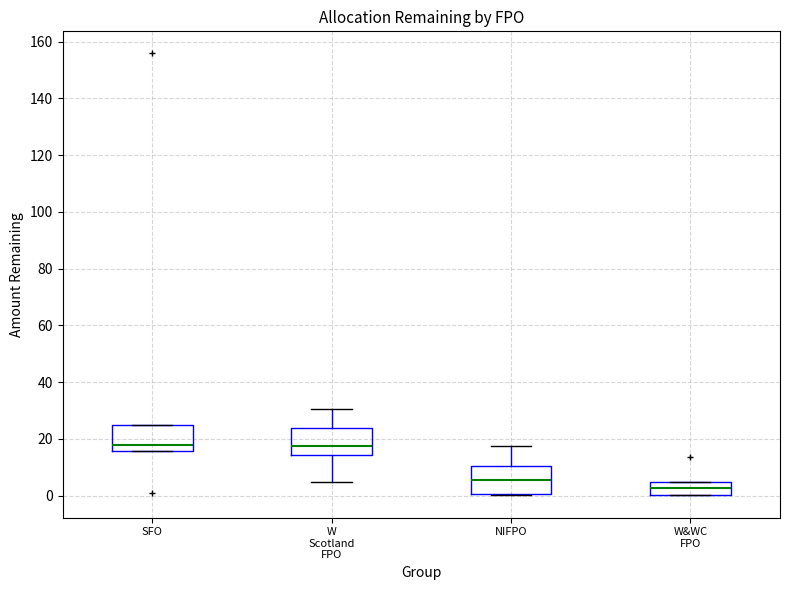

Where is the lower edge of the box for SFO on the y-axis? The values are not printed on the chart, so give them approximately, as read against the axis.

16